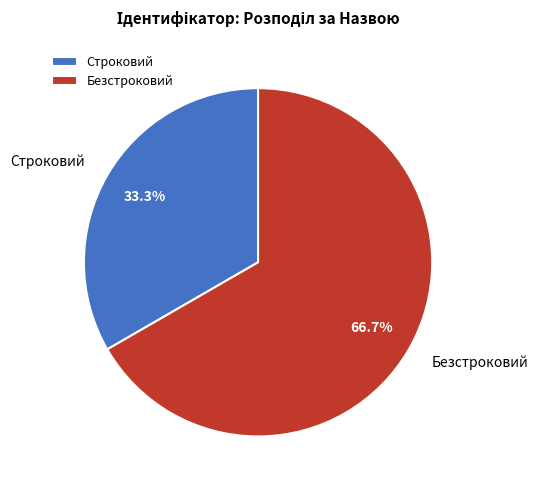

What is the total percentage of Безстроковий and Строковий?

100.0%